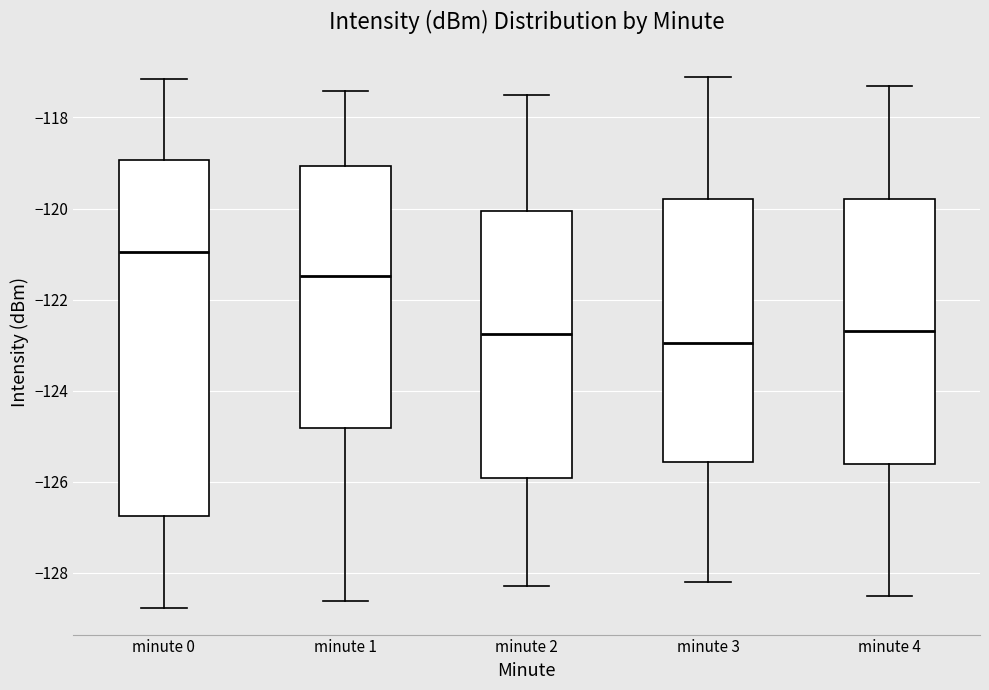

Reading left to right, transcribe this box plot: for each box, give where its median line is, the range the box spans, and where its two whiskers end, as read against the y-axis. The values are not printed on the chart, so give them approximately, as read against the axis.

minute 0: median -121.0, box -126.8 to -119.0, whiskers -128.8 to -117.2
minute 1: median -121.4, box -124.8 to -119.0, whiskers -128.6 to -117.4
minute 2: median -122.8, box -126.0 to -120.0, whiskers -128.2 to -117.4
minute 3: median -123.0, box -125.6 to -119.8, whiskers -128.2 to -117.0
minute 4: median -122.6, box -125.6 to -119.8, whiskers -128.4 to -117.2